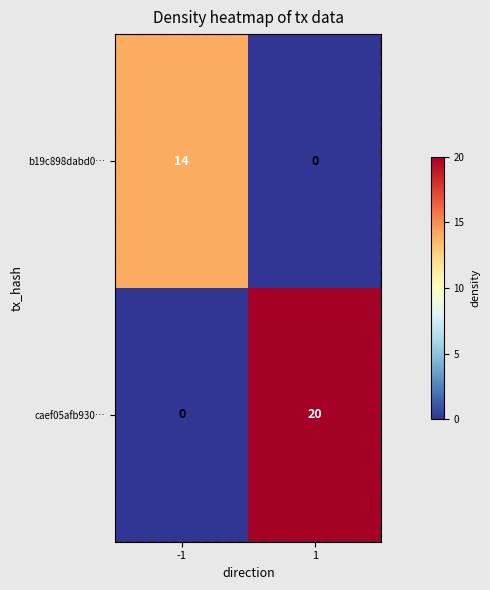

At how many categories does at least one series exceed 17?

1